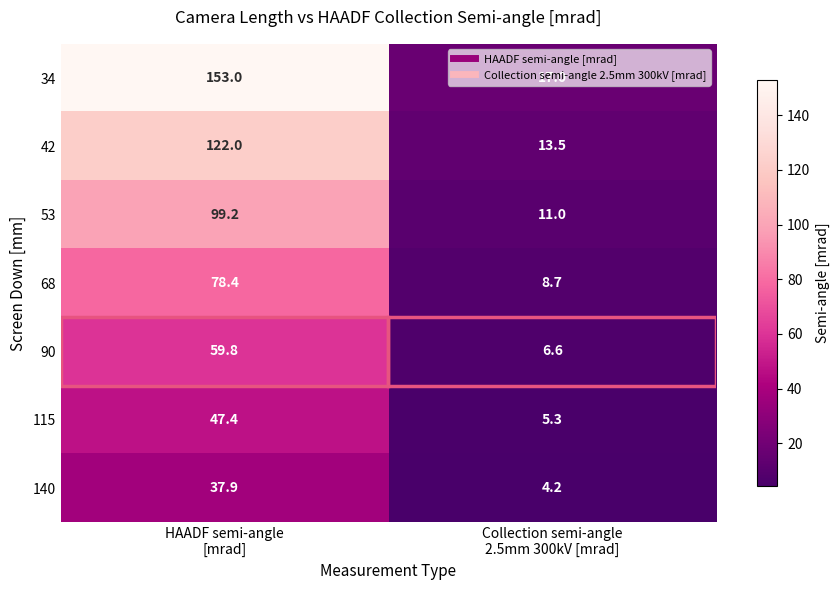

Which series changed the most between HAADF semi-angle
[mrad] and Collection semi-angle
2.5mm 300kV [mrad]?

34